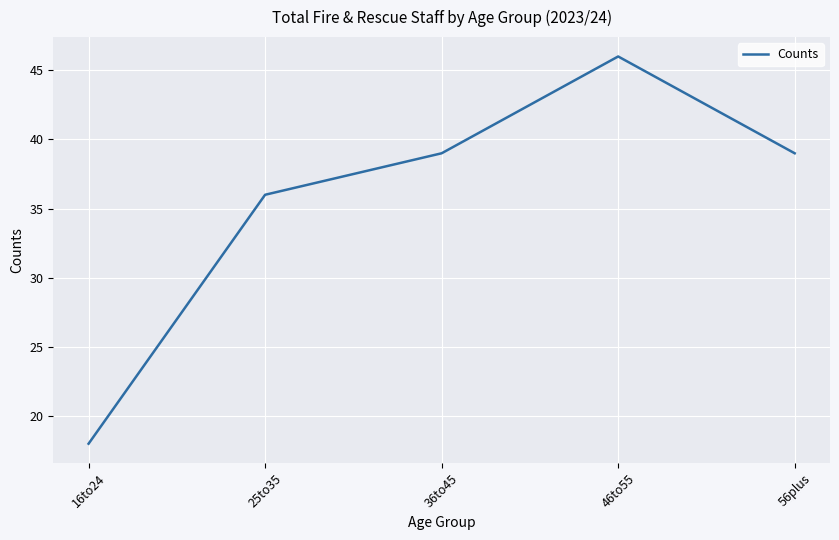

True or false: the data has more than 2 interior local peaks.

False